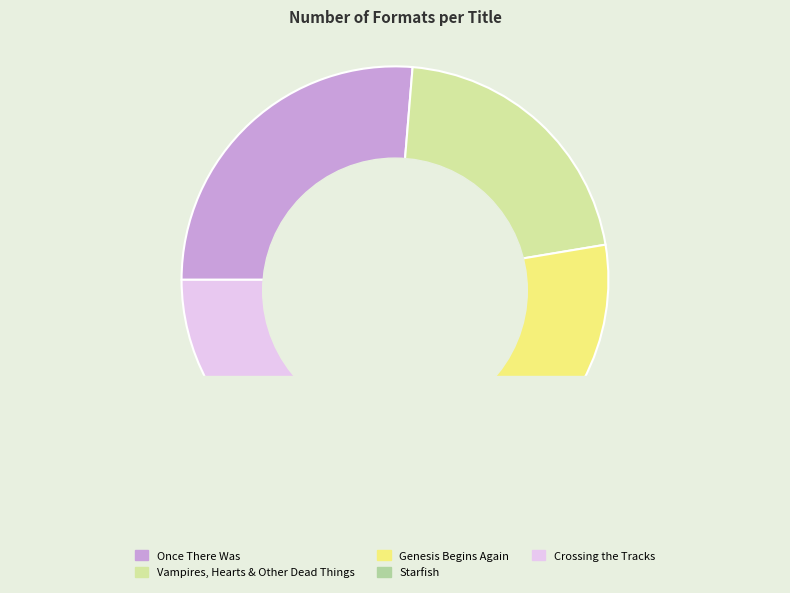

To the nearest percent, what is the average slice percentage?

20%